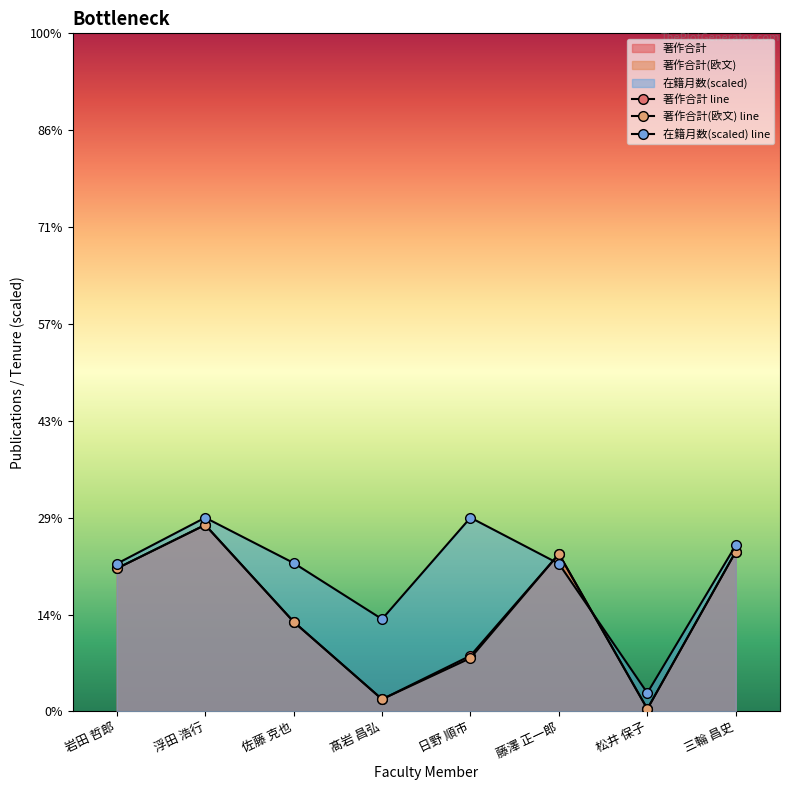

What is the approximate value of 著作合計(欧文) line at 松井 保子?

1.0